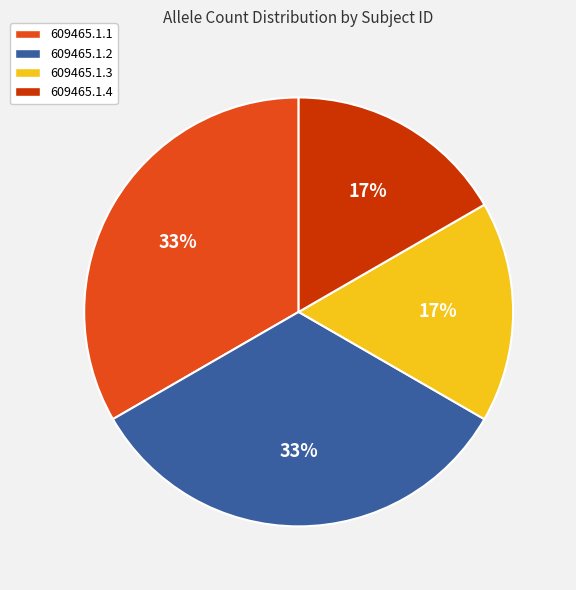

To the nearest percent, what is the average slice percentage?

25%